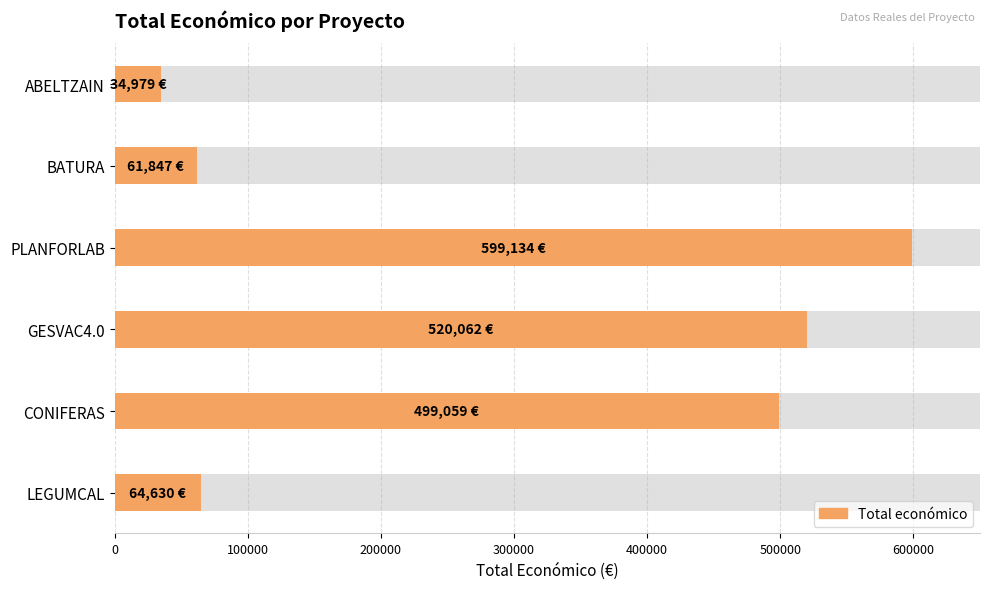

What is the difference between the maximum and minimum values?

564155